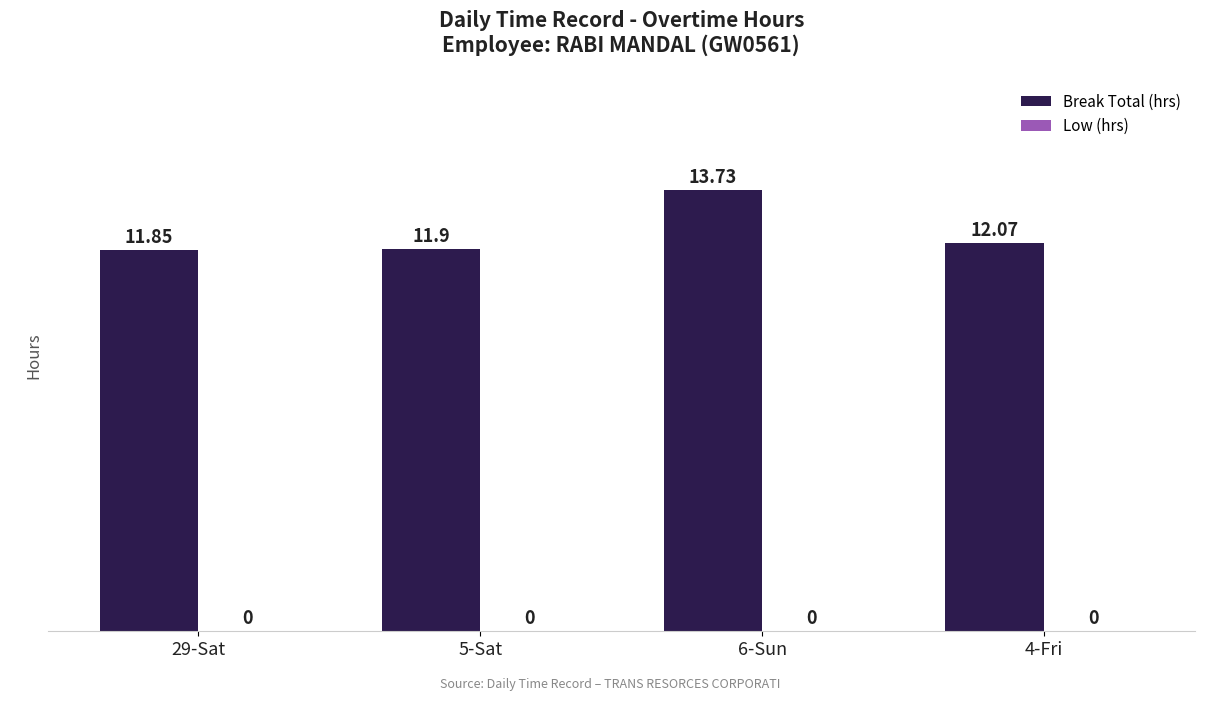

List the labels in order of value, smallest first.

29-Sat, 5-Sat, 4-Fri, 6-Sun